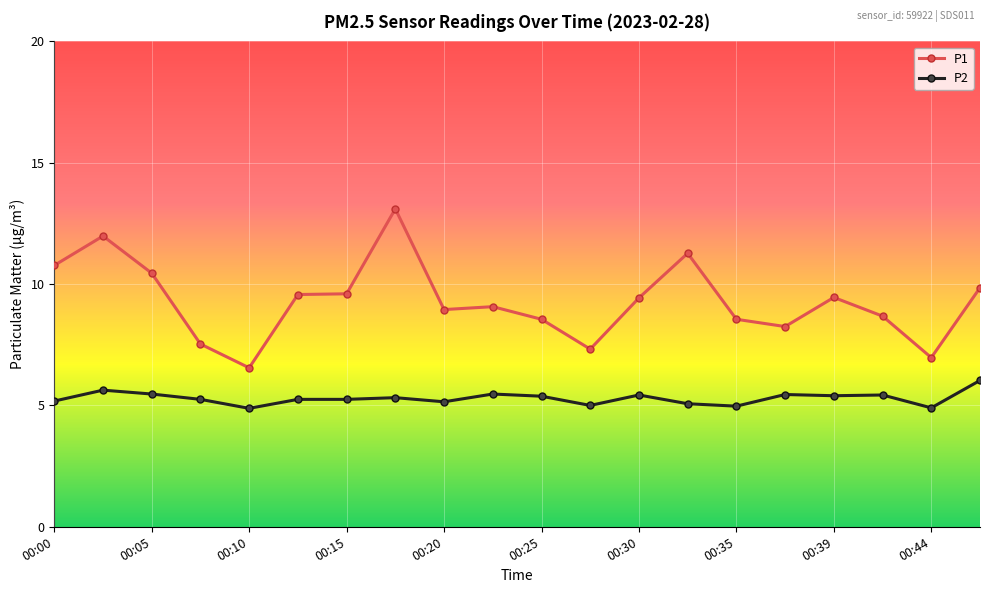

Which series has the largest total across all categories?

P1